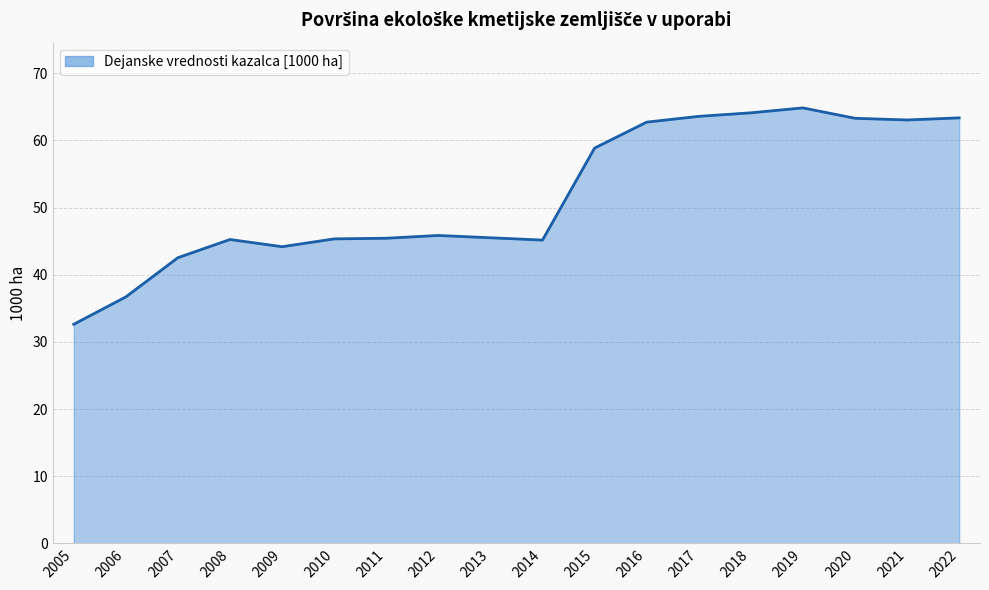

Which category has the highest value across all series?

2019